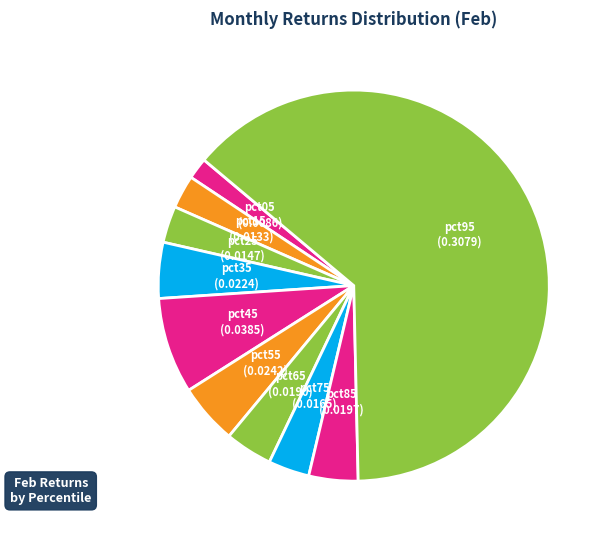

Which category accounts for the majority?

pct95